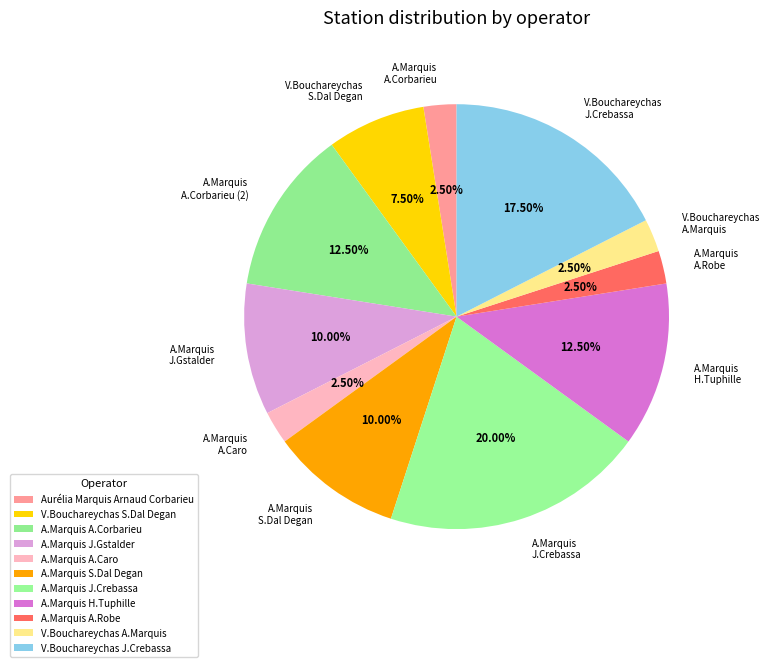

Which has a higher value, A.Marquis J.Gstalder or V.Bouchareychas J.Crebassa?

V.Bouchareychas J.Crebassa